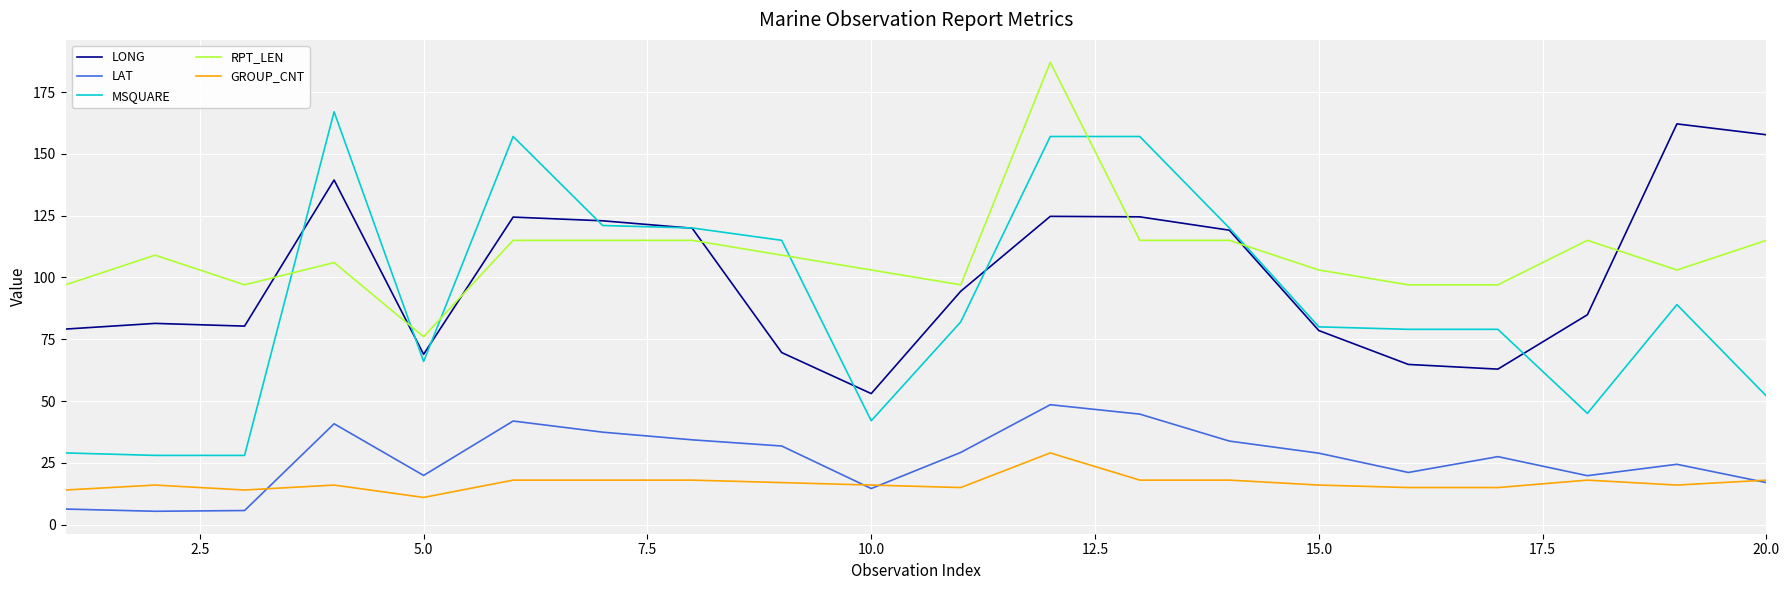

What is the minimum value shown in the chart?

5.4